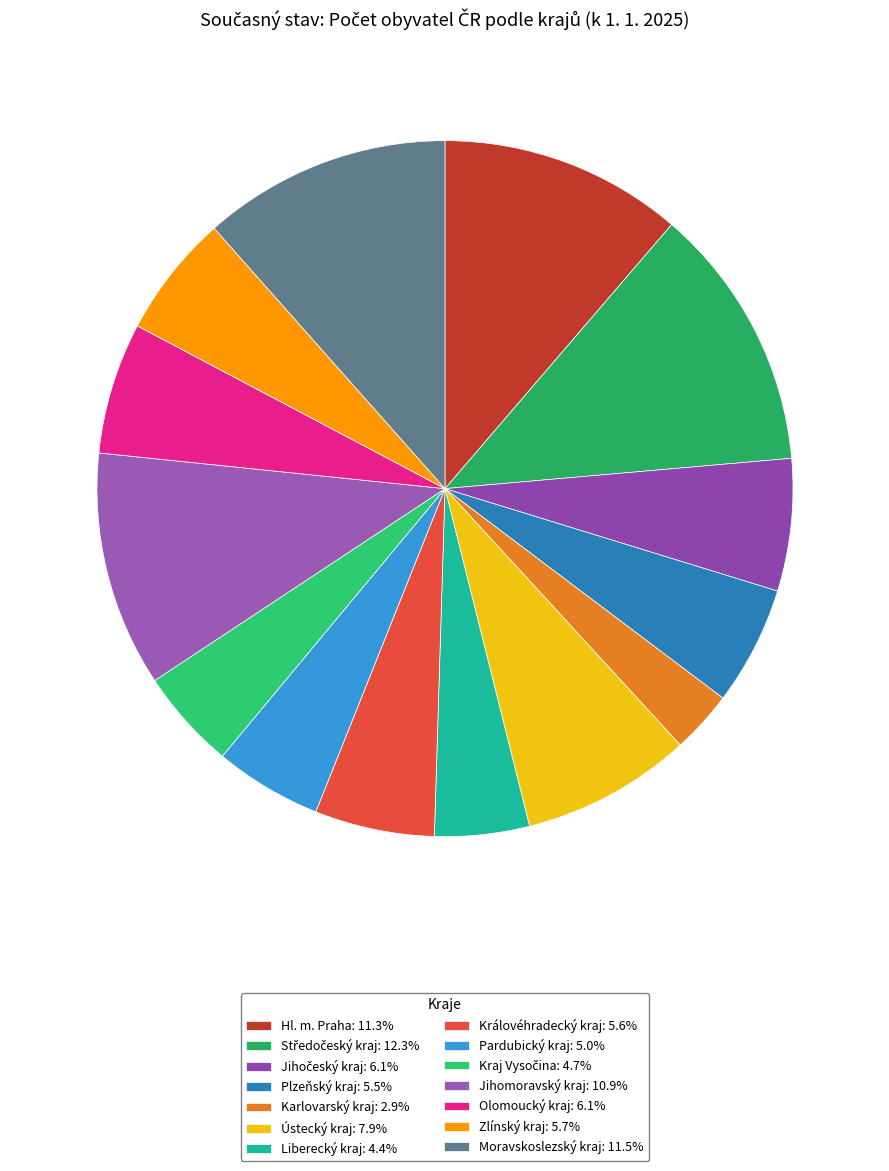

Does any single category account for the majority?

No